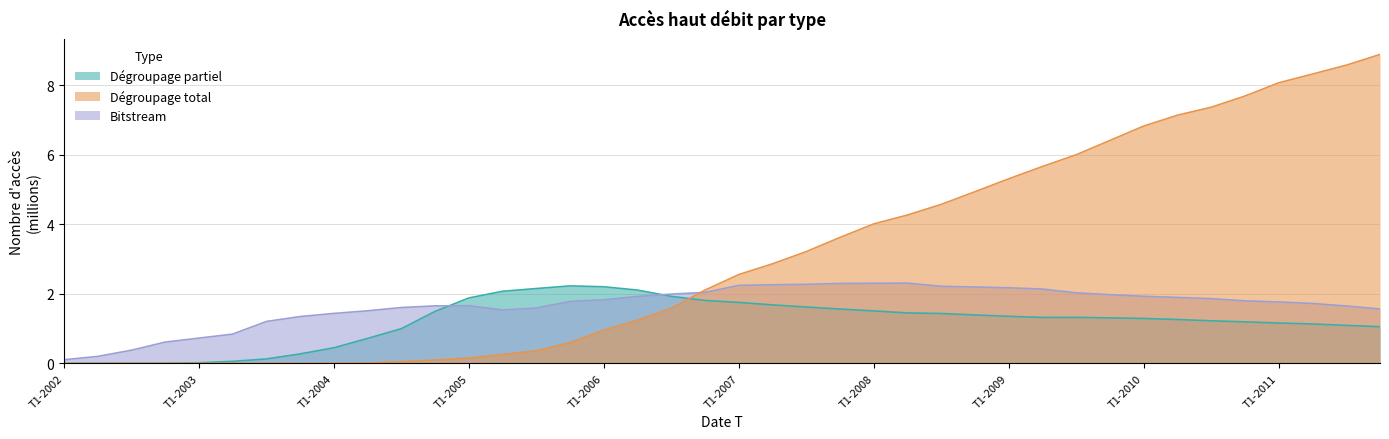

What is the difference between the maximum and minimum values in the Bitstream series?

2.2